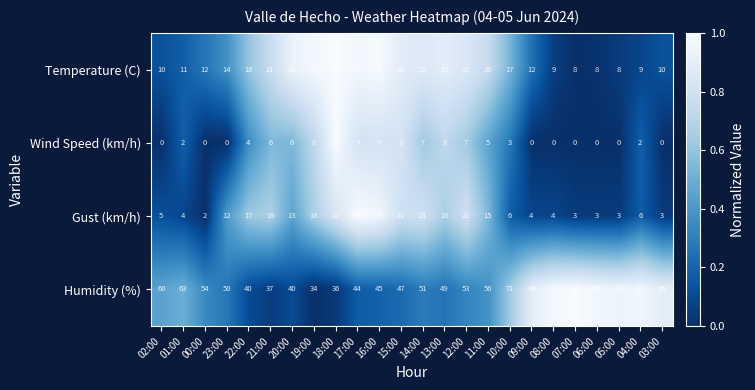

What is the sum of all Humidity (%) values?

1454